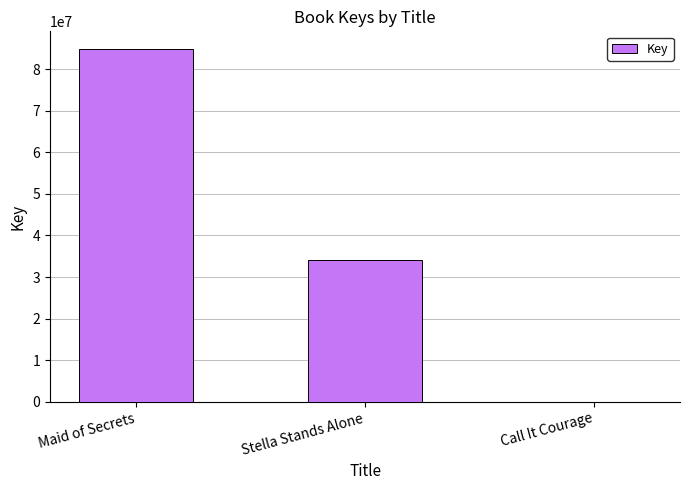

True or false: the data shows 37390782 at Maid of Secrets.

False